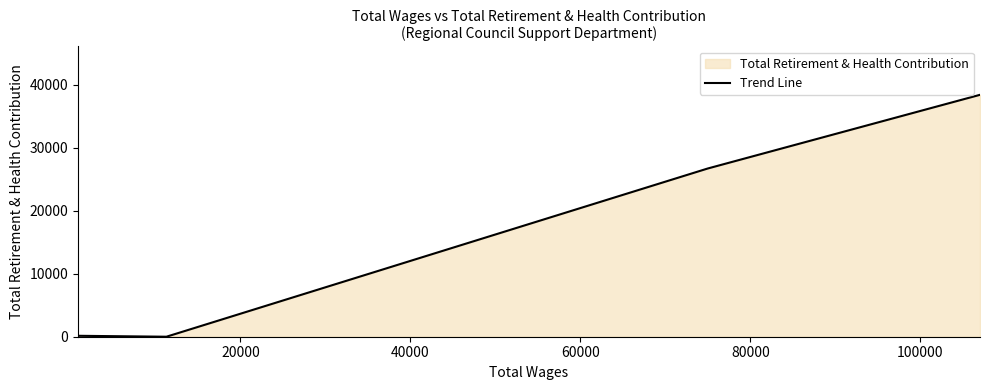

What is the greatest value displayed?

38415